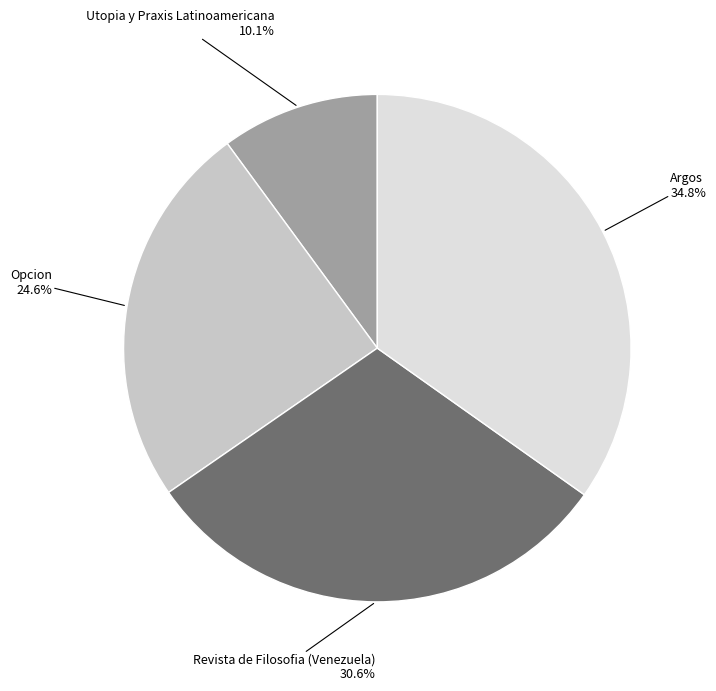

Does any single category account for the majority?

No